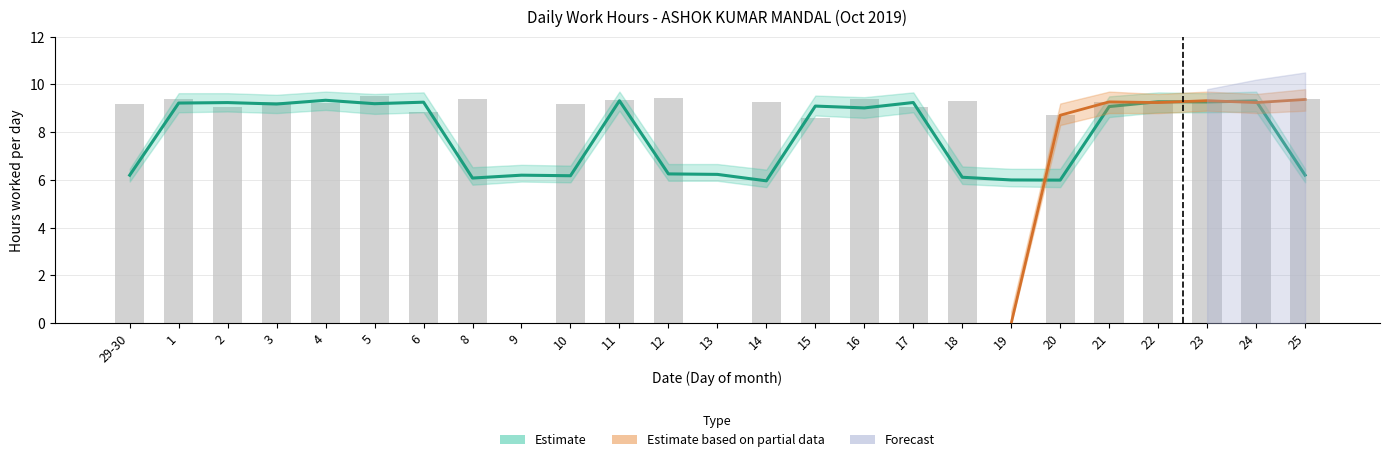

What is the greatest value displayed?

9.9